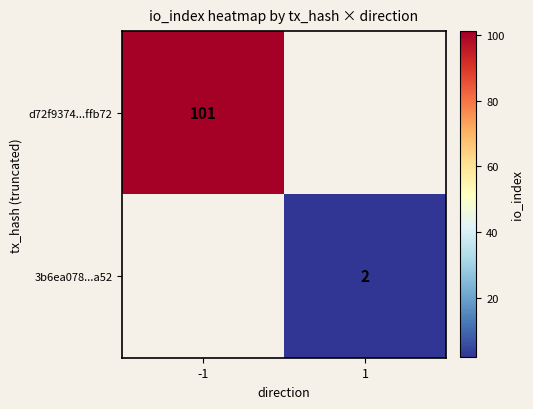

Which category has the highest value across all series?

-1